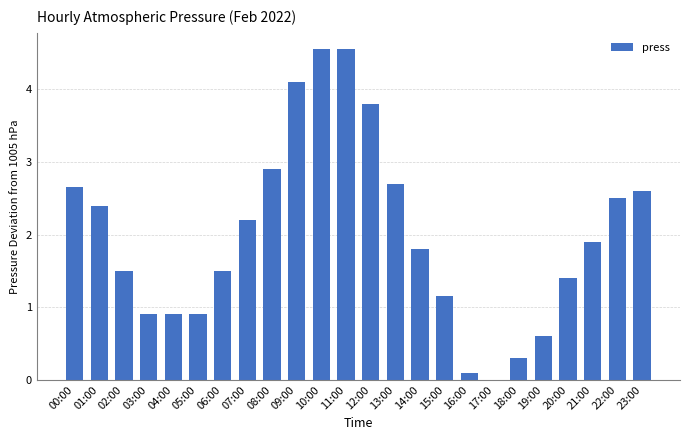

Is it true that the value at 02:00 is 1.5?

True